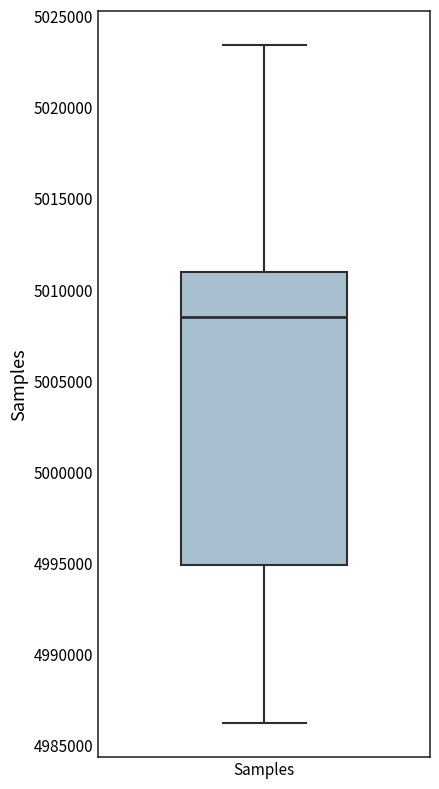

Where does the median line of the box for Samples sit on the y-axis? The values are not printed on the chart, so give them approximately, as read against the axis.

5008500